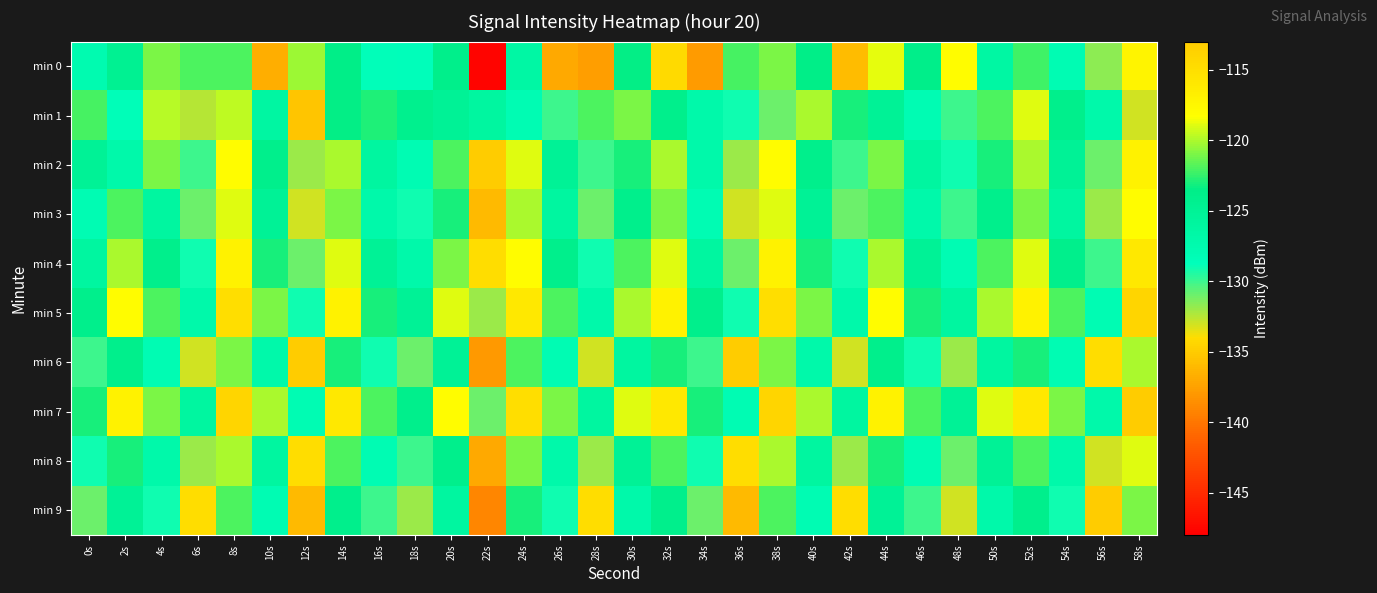

Which category has the lowest value across all series?

22s